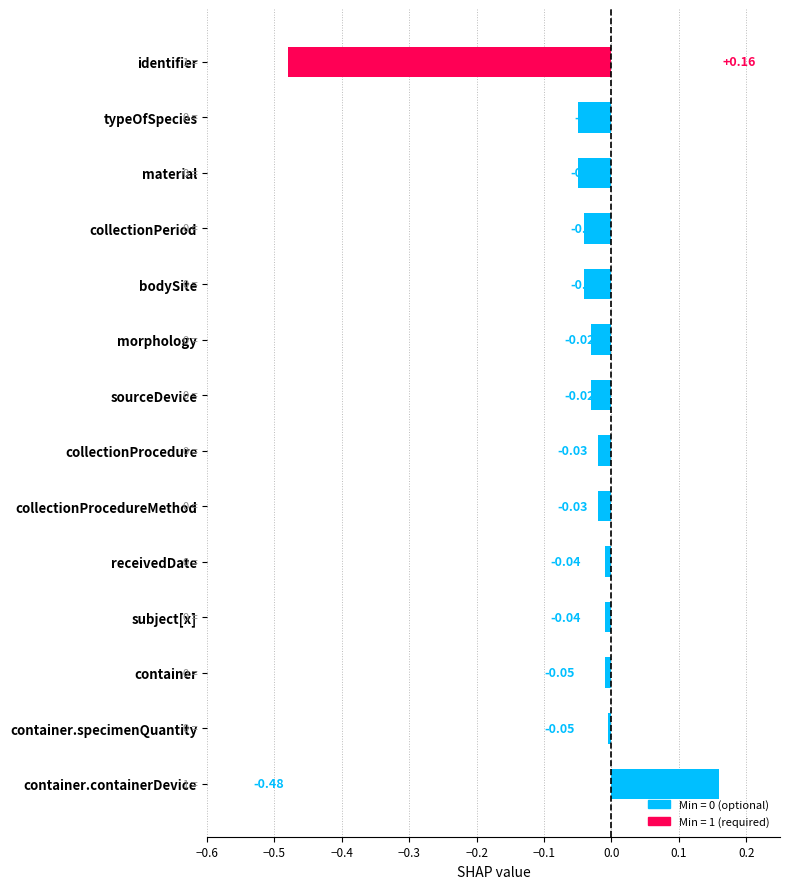

Are the bars horizontal?

Yes